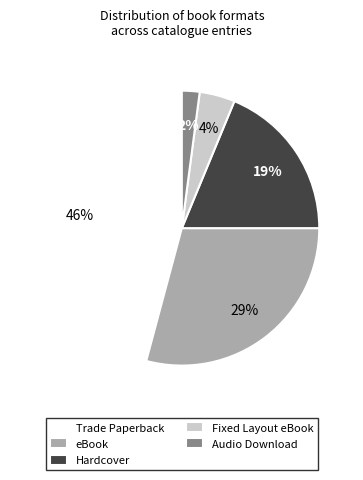

How many slices are in this pie chart?

5